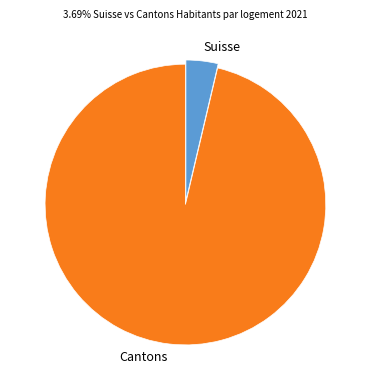

Which slice is the largest?

Cantons